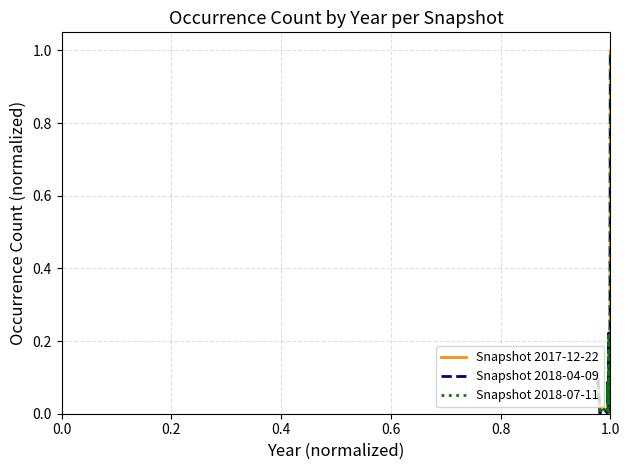

What is the difference between the maximum and second lowest values in the Snapshot 2018-04-09 series?

1.0